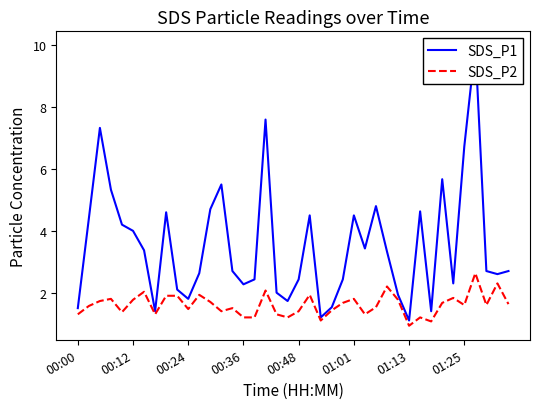

Which series has the largest total across all categories?

SDS_P1